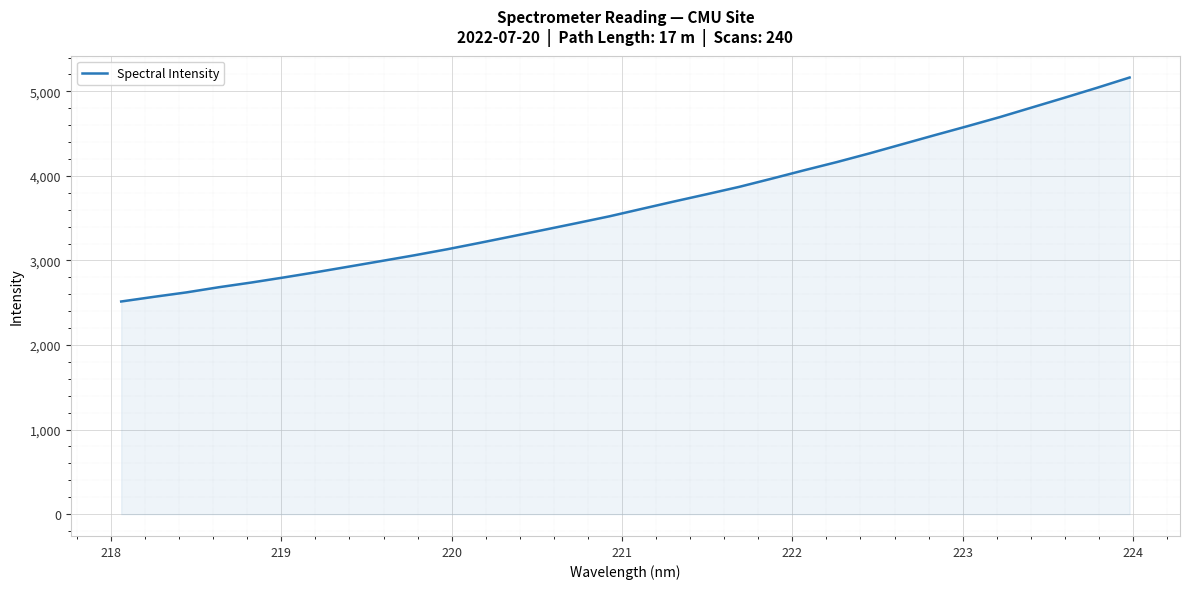

What is the maximum value shown in the chart?

5163.8